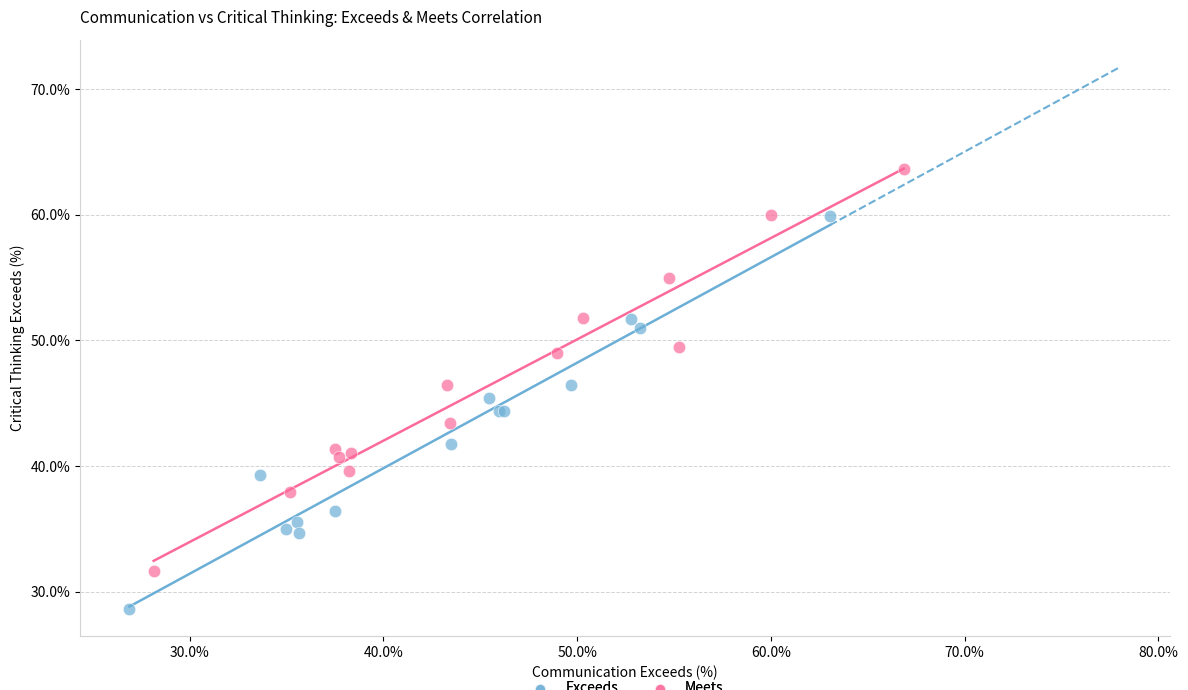

Which series reaches the minimum Y coordinate?

Exceeds